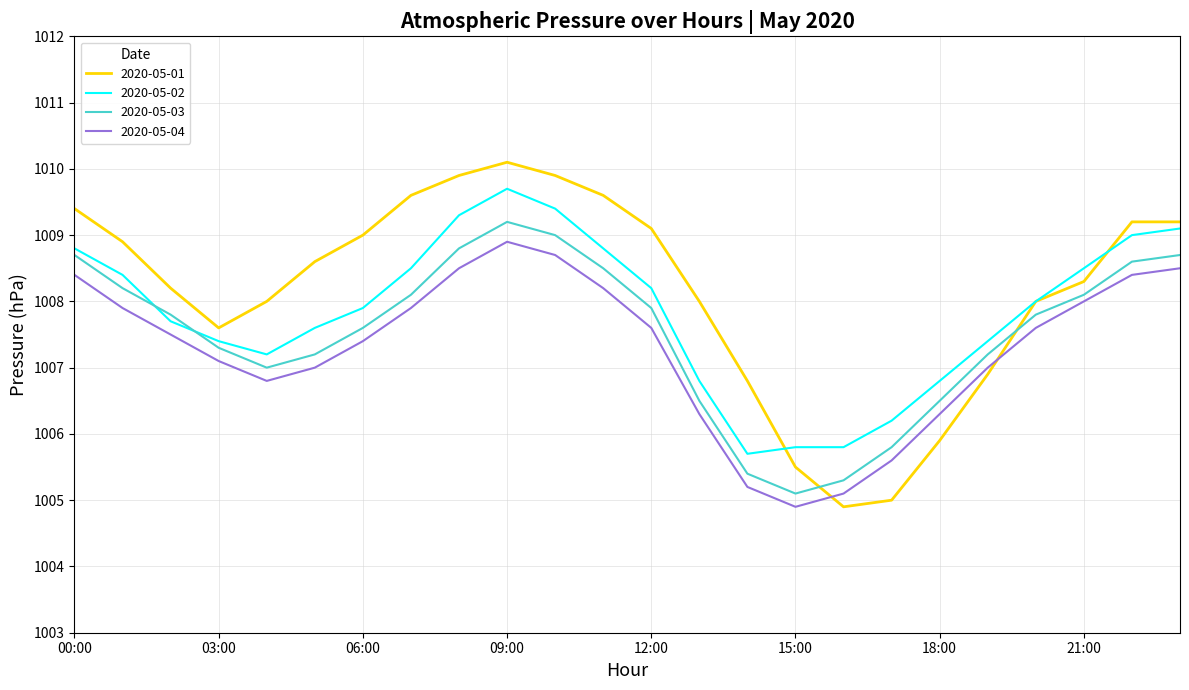

List the series in order of their overall mean, lowest first.

2020-05-04, 2020-05-03, 2020-05-02, 2020-05-01